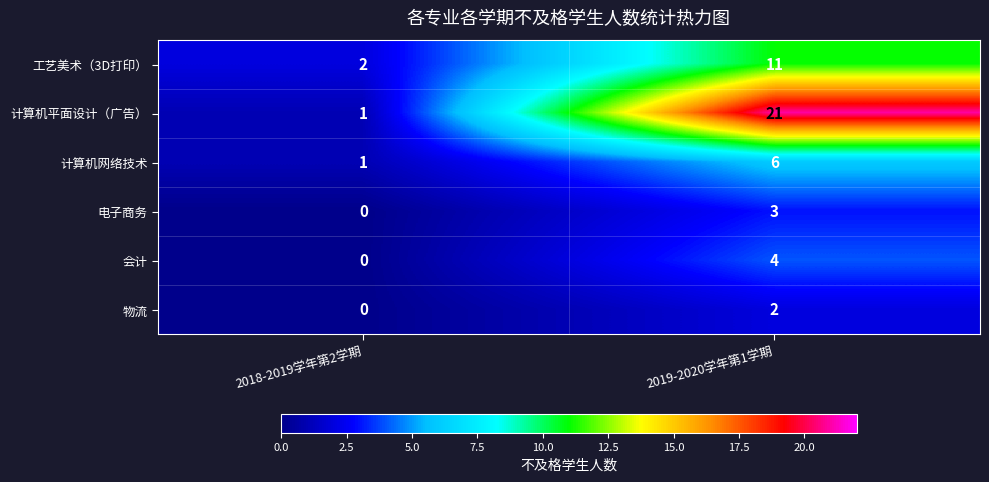

What is the difference between the maximum and minimum values in the 会计 series?

4